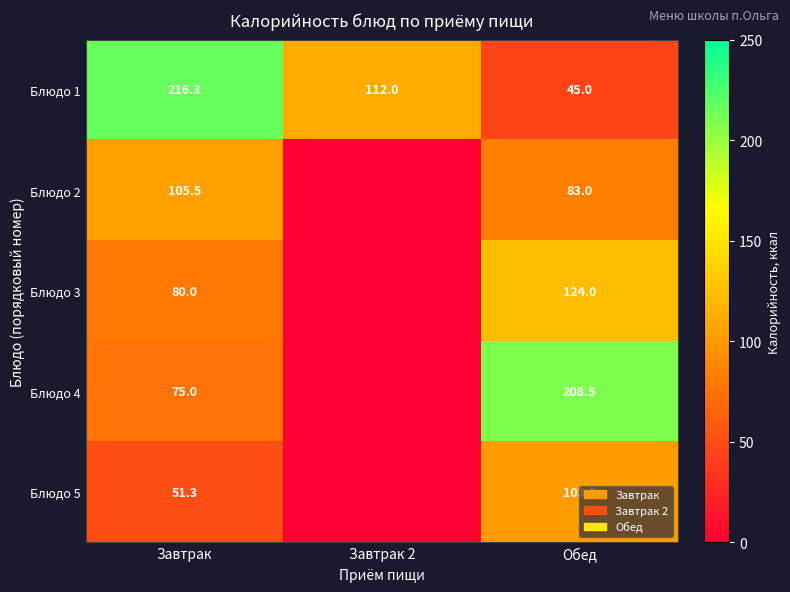

What is the sum of the Блюдо 1 values at Завтрак 2 and Обед?

157.0